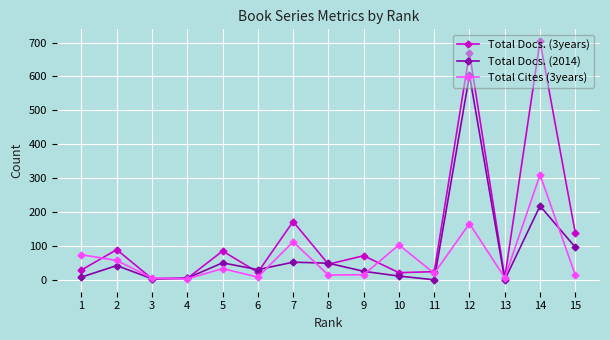

Which series has the widest spread of values?

Total Docs. (3years)